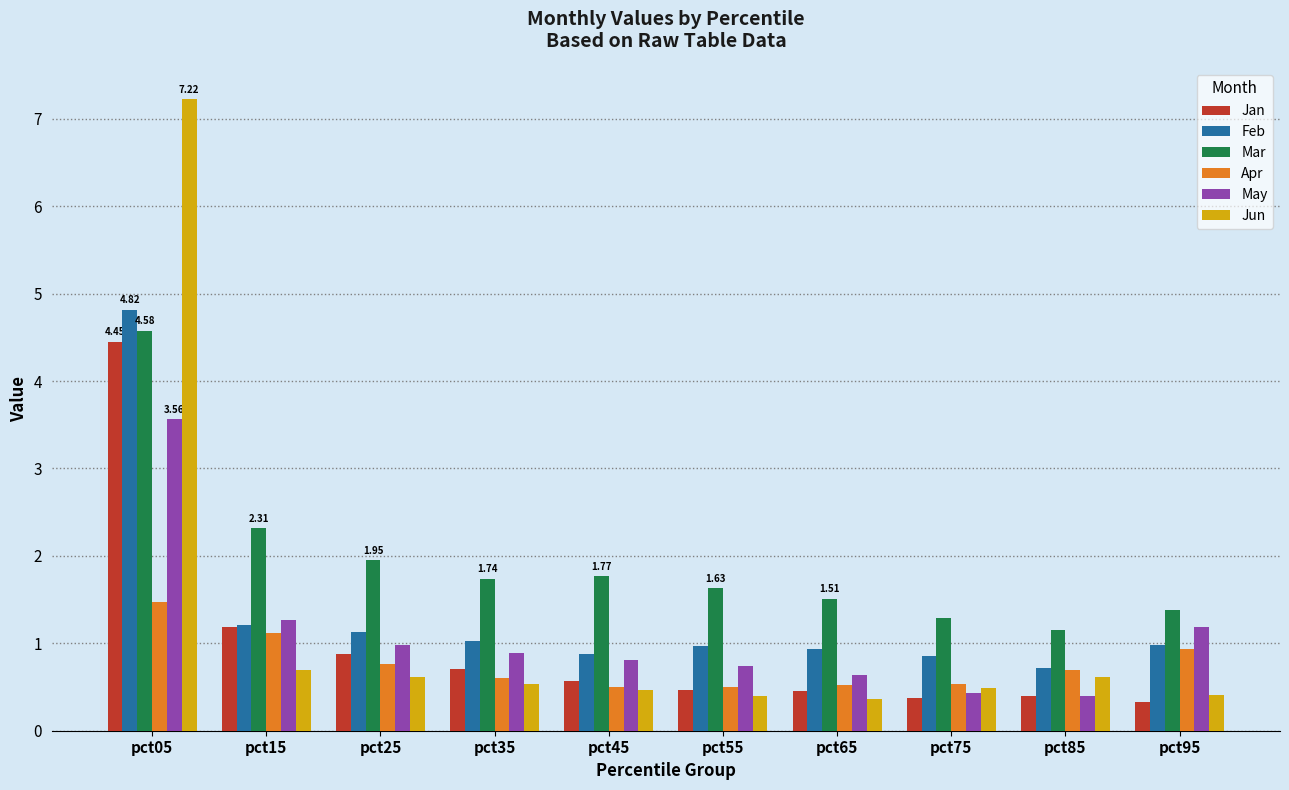

What is the difference between the highest and lowest values at pct45?

1.3